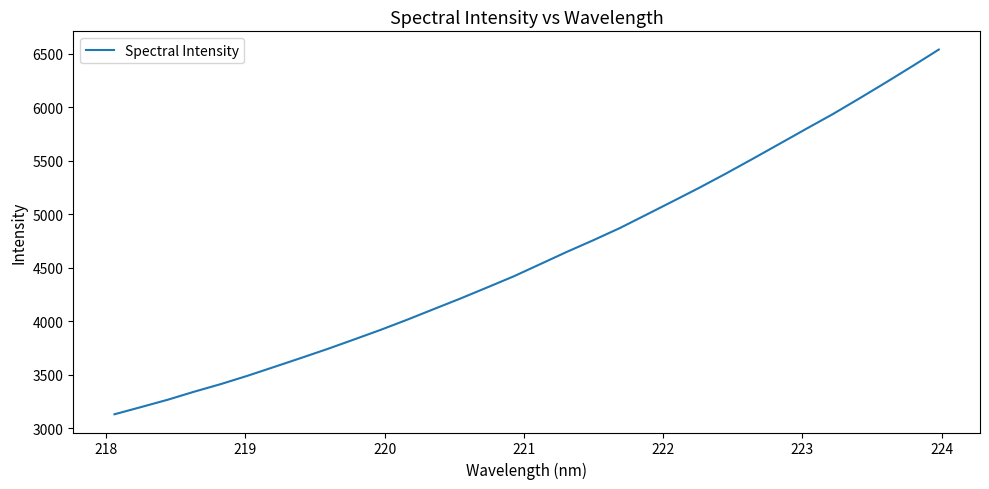

What is the smallest value displayed?

3132.4